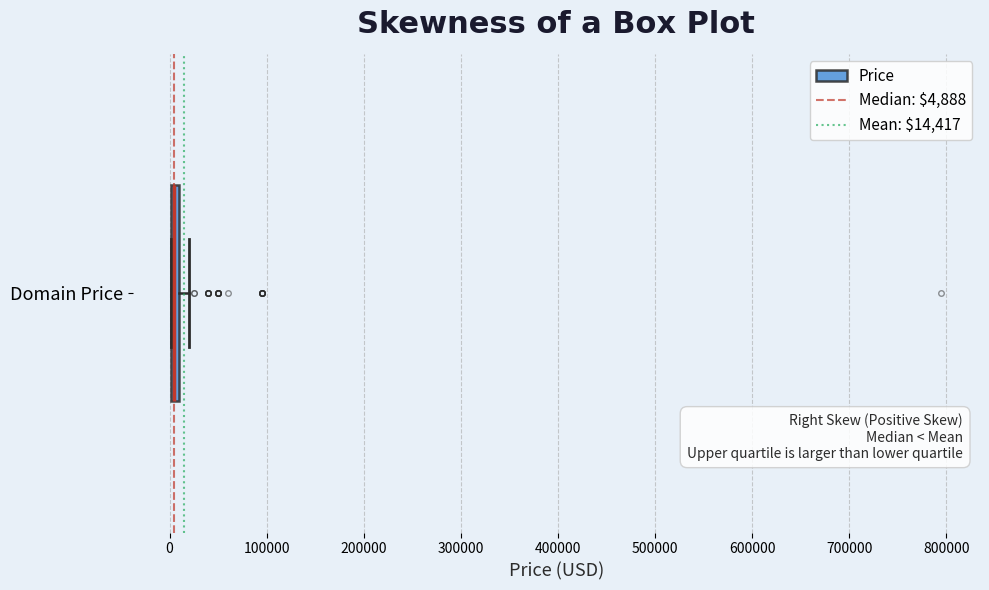

Where is the left edge of the box for Domain Price on the x-axis? The values are not printed on the chart, so give them approximately, as read against the axis.

0